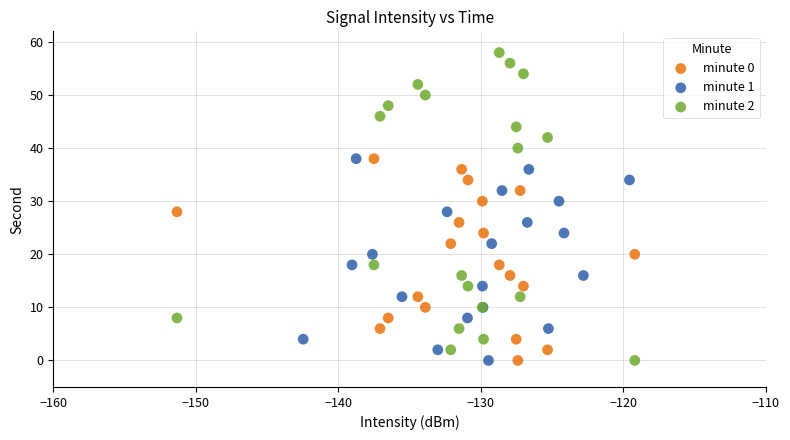

Which series contains the highest Y value?

minute 2